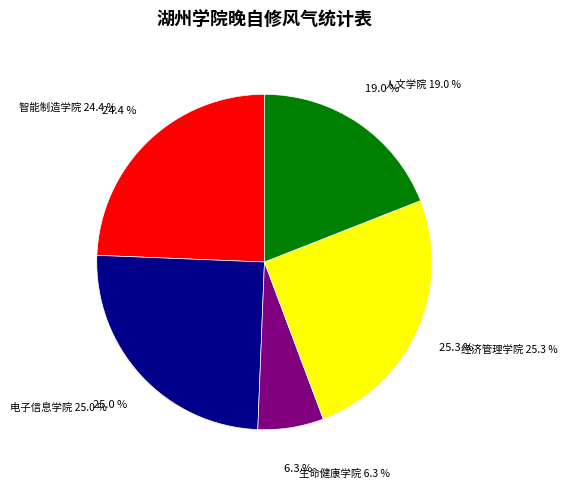

To the nearest percent, what portion does 生命健康学院 represent?

6%